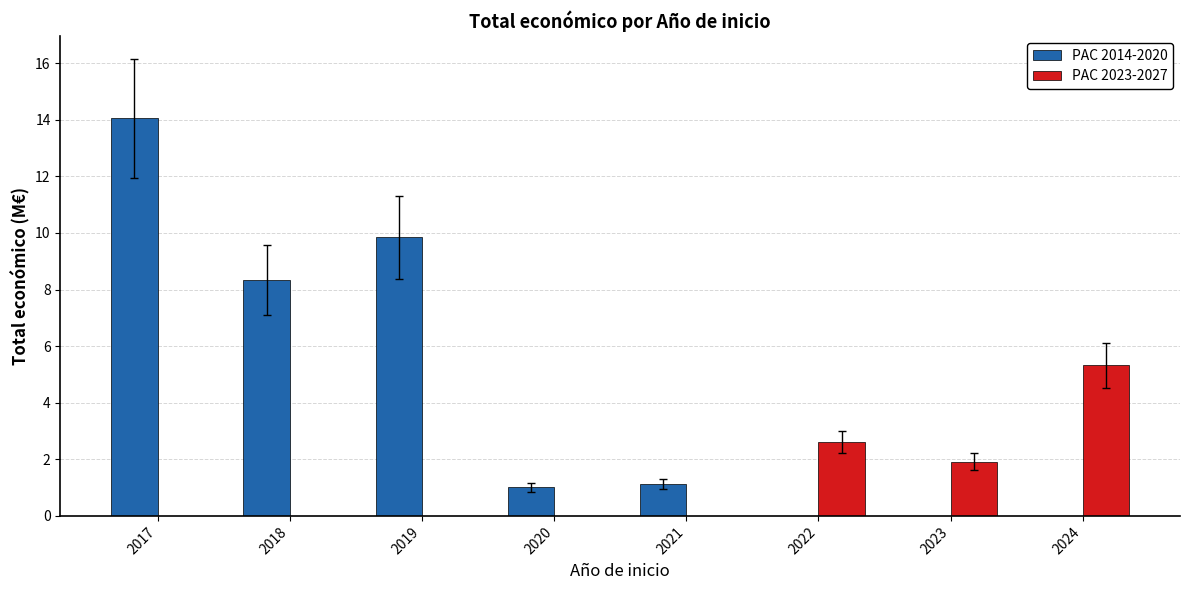

Is the value of PAC 2023-2027 at 2017 greater than the value of PAC 2014-2020 at 2019?

No